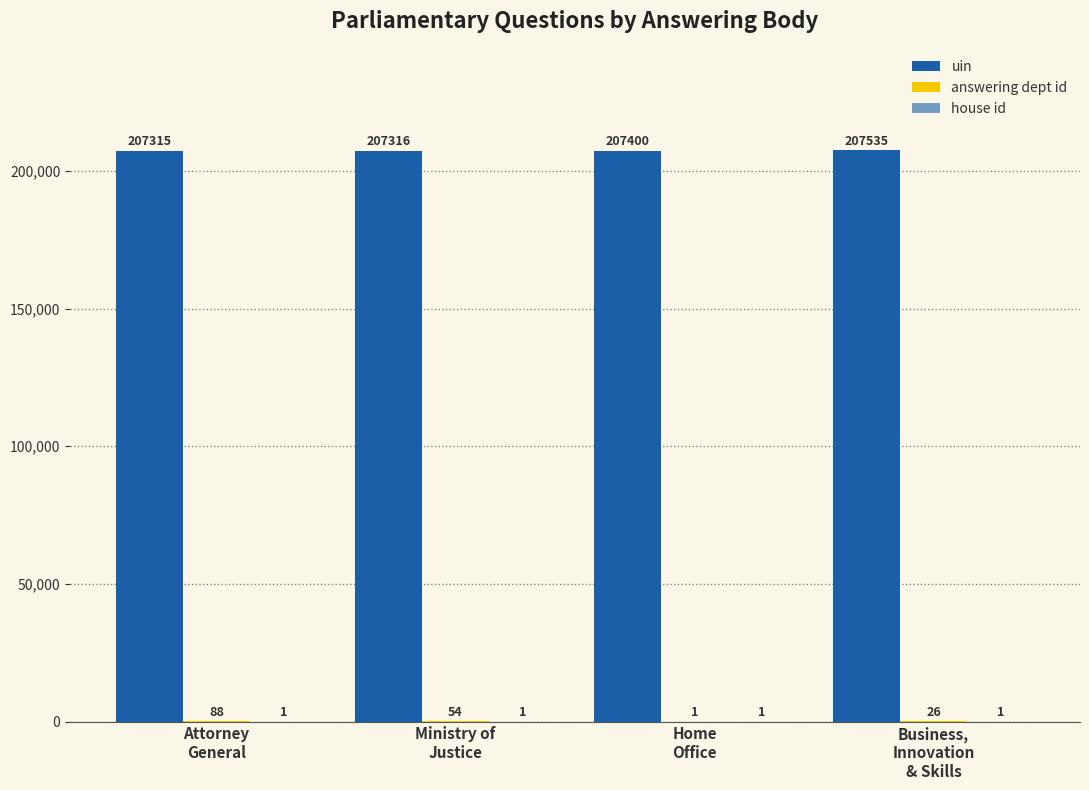

Which series has the largest range (max minus min)?

uin